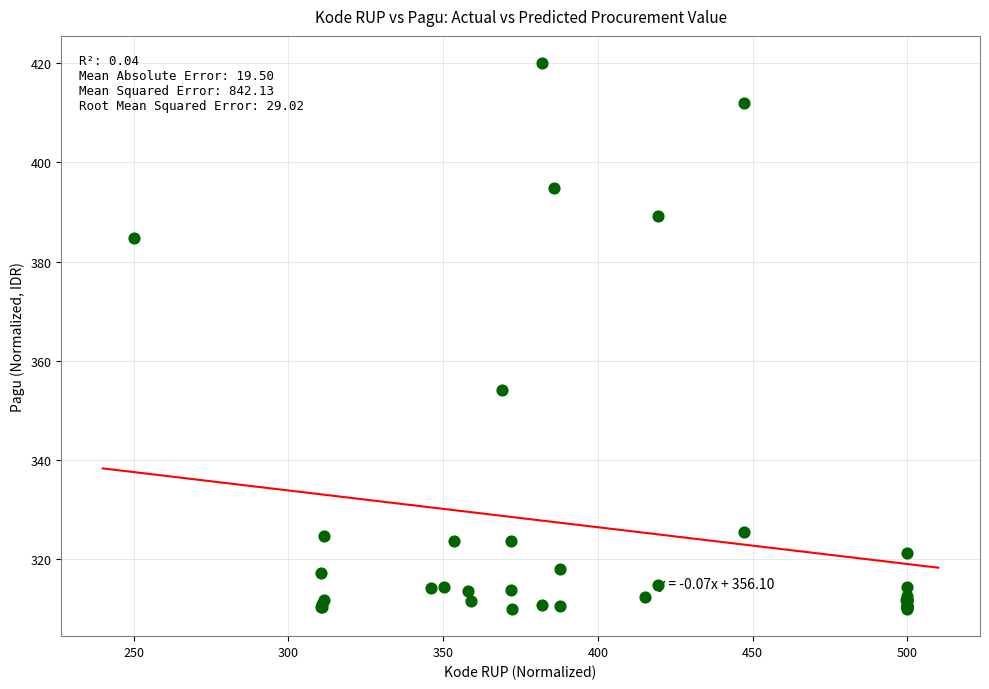

What Y value in the scatter plot is closest to 365?

354.1